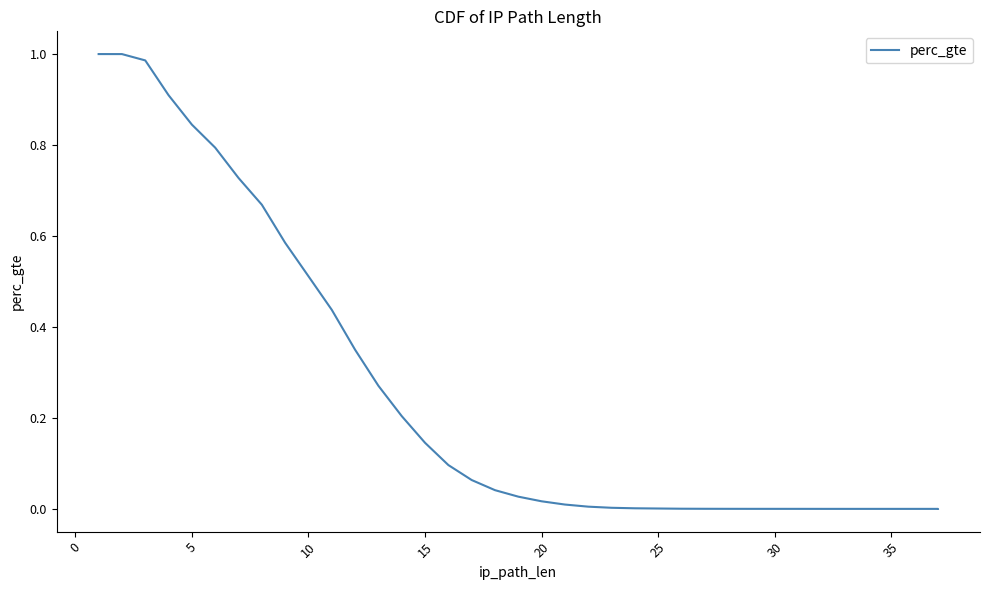

The chart shows a value of 0.0 at 26. True or false?

False